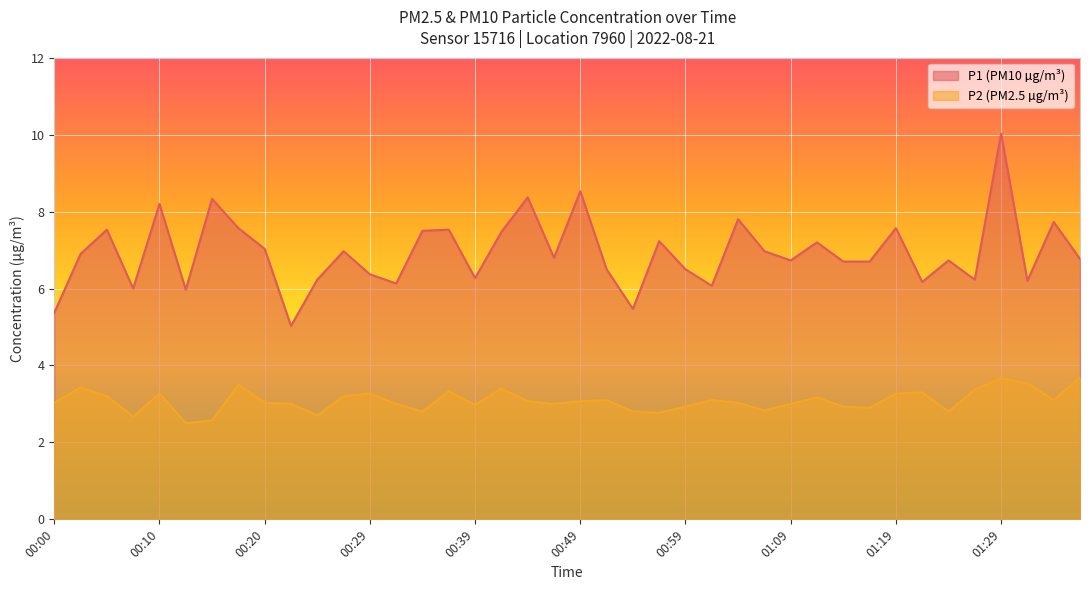

True or false: P2 and P1 cross at least once.

False